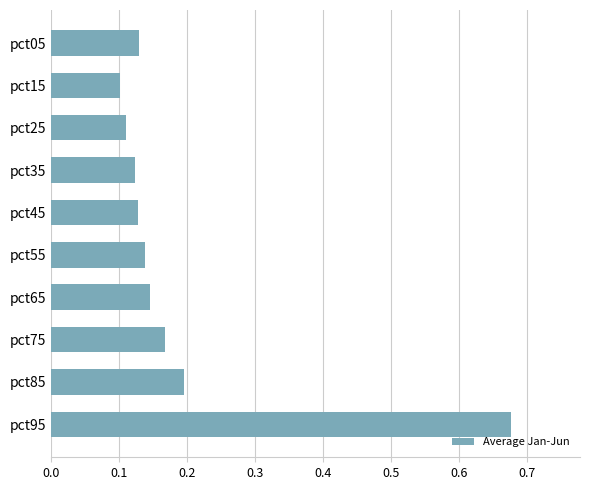

Are the bars horizontal?

Yes